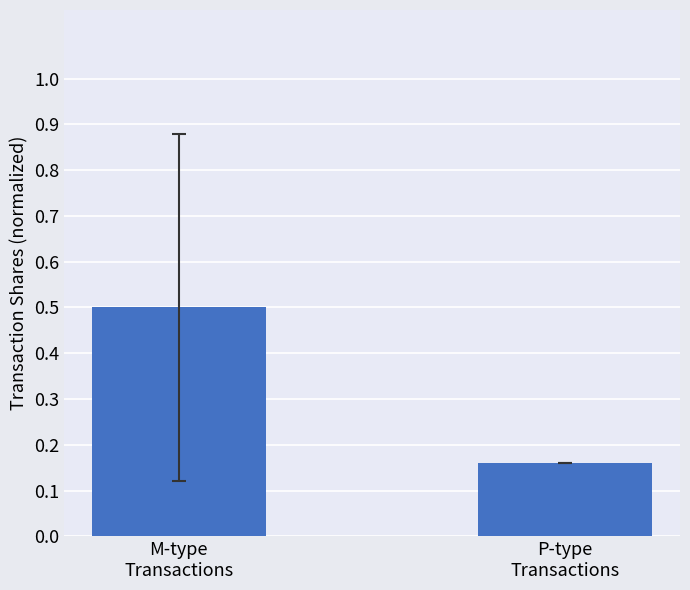

What is the label of the 1st bar from the right?

P-type
Transactions